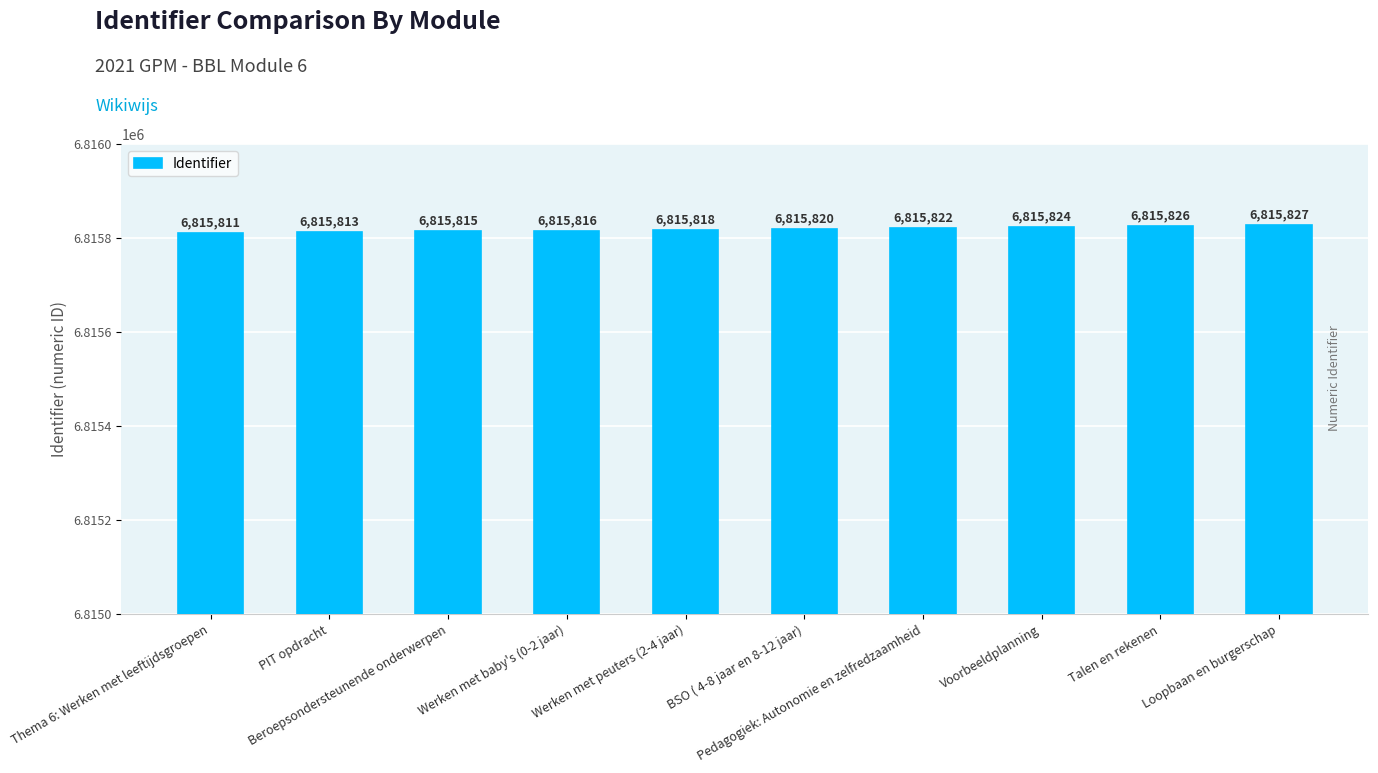

The chart shows a value of 6815811 at Thema 6: Werken met leeftijdsgroepen. True or false?

True